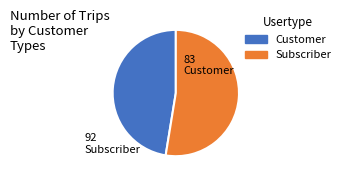

How many segments does this pie chart have?

2